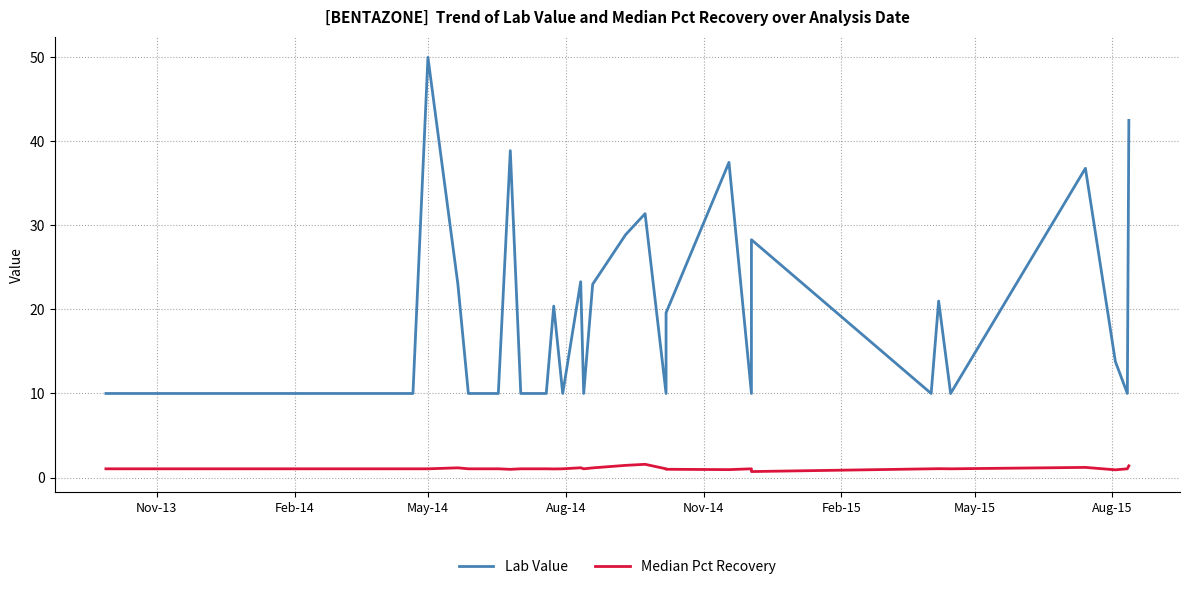

How many series are shown in this chart?

2